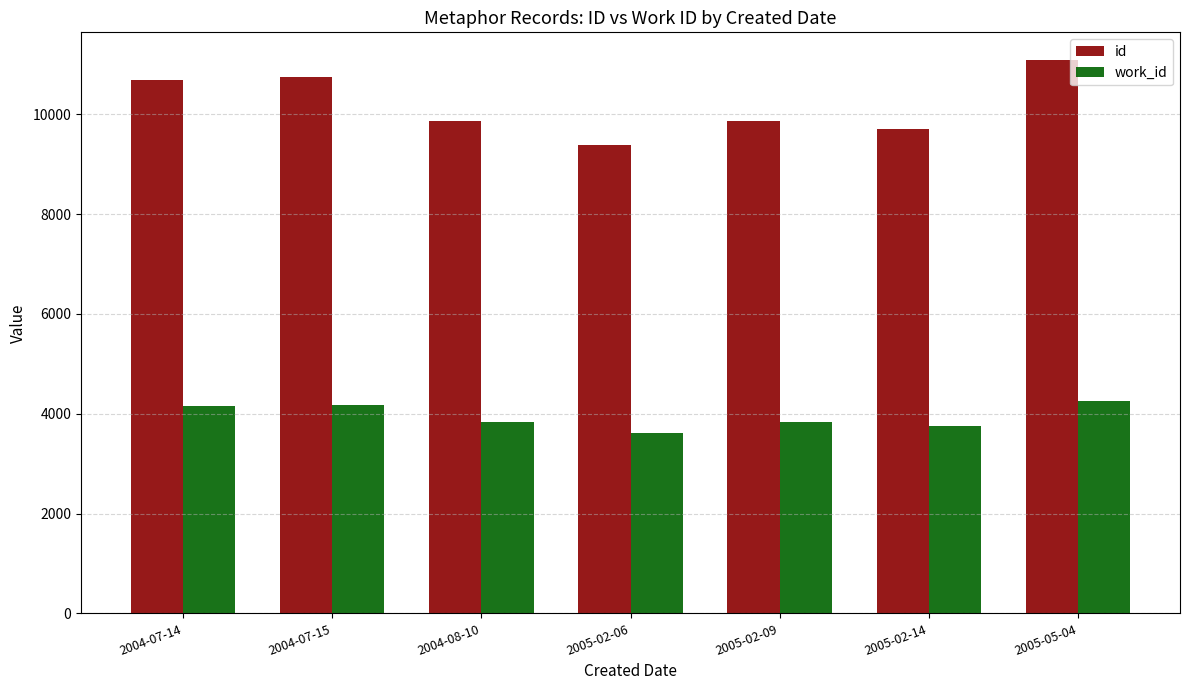

What is the sum of the id values at 2005-02-14 and 2005-05-04?

20783